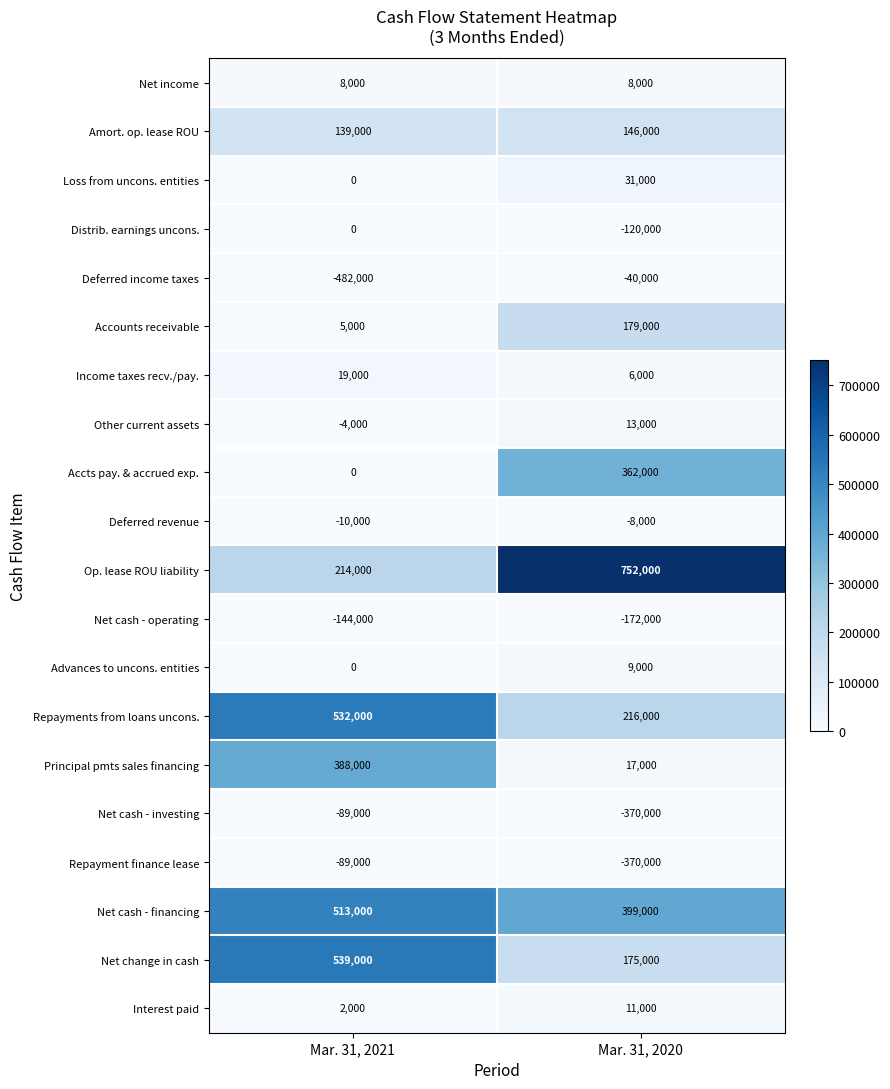

Which series changed the most between Mar. 31, 2021 and Mar. 31, 2020?

Op. lease ROU liability